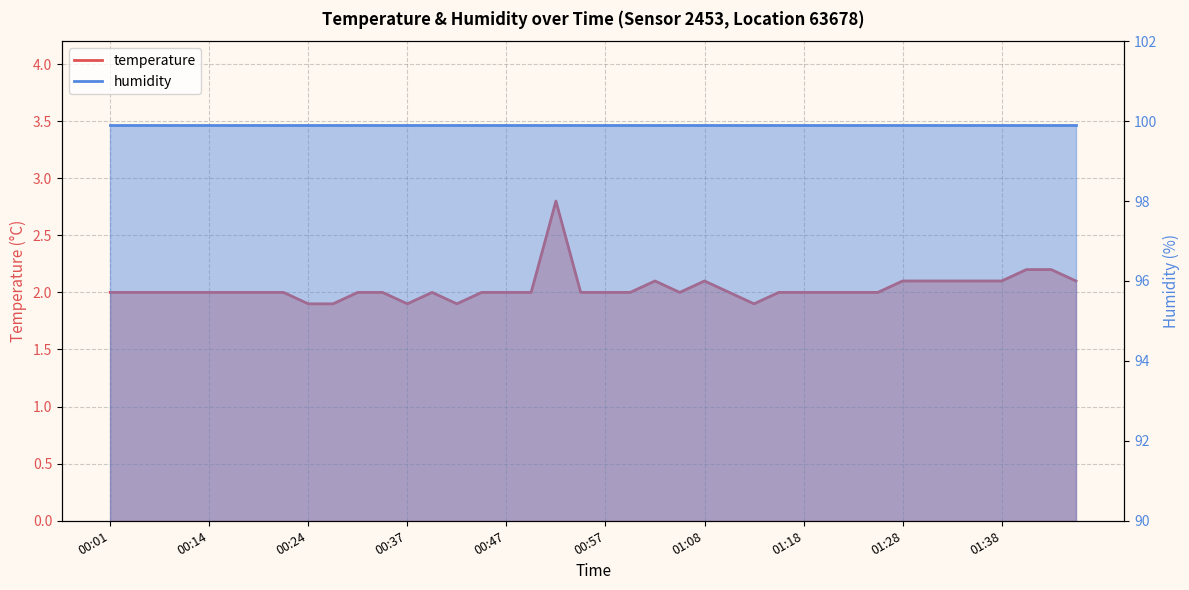

What is the change in value from 00:47 to 01:44?

+0.2